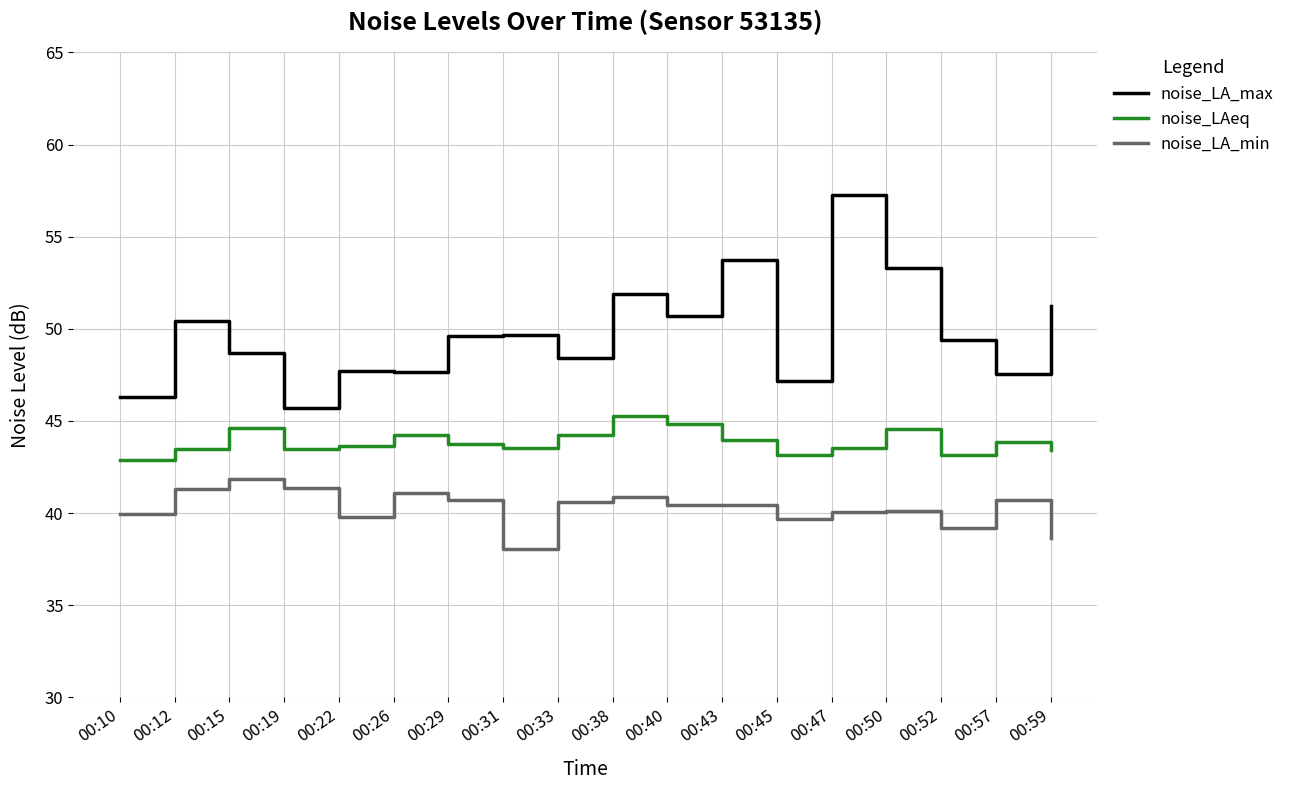

What are all the series names shown in the legend?

noise_LA_max, noise_LAeq, noise_LA_min